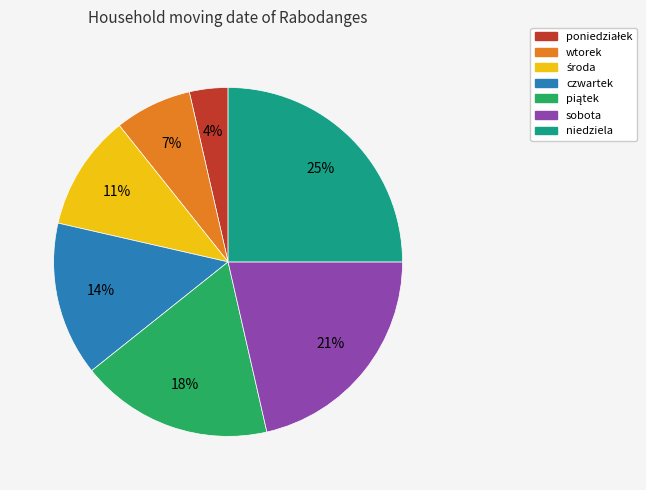

What percentage is the sobota slice, to the nearest percent?

21%